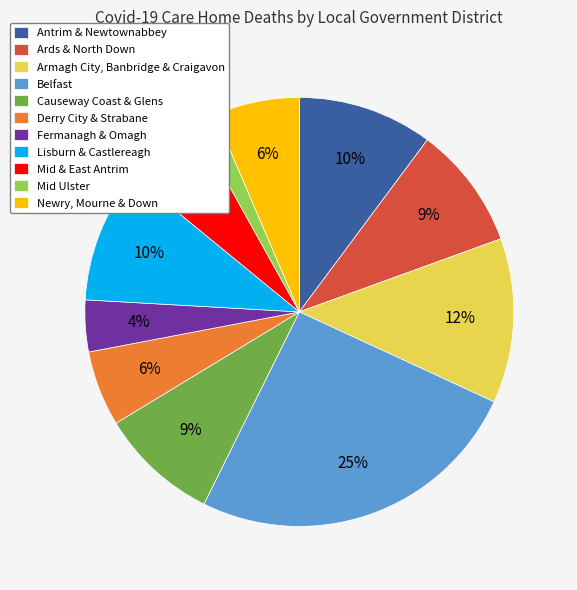

What is the largest slice in the pie chart?

Belfast